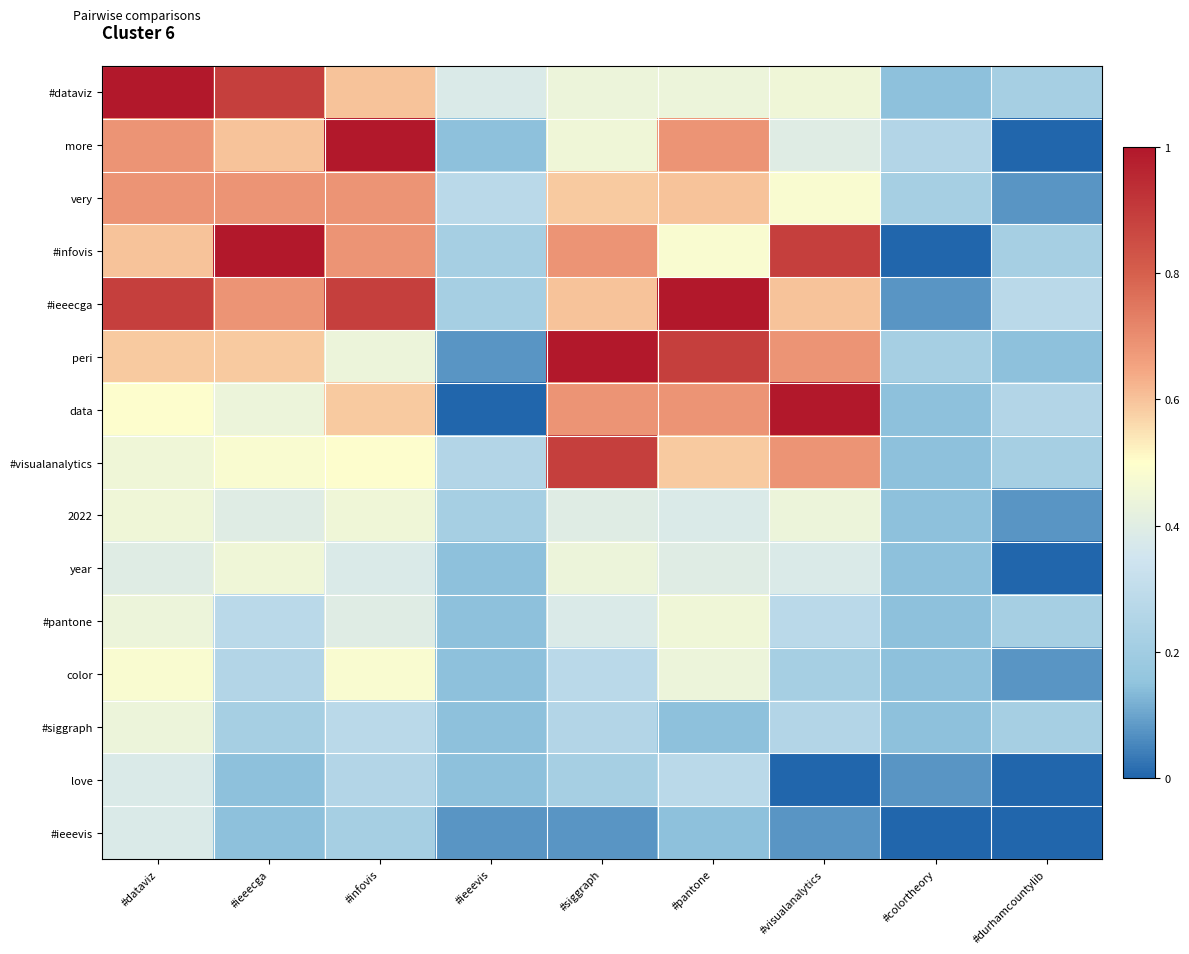

Reading left to right, extract all data points from this chart.

#dataviz: #dataviz=1.0	#ieeecga=0.9	#infovis=0.6	#ieeevis=0.4	#siggraph=0.4	#pantone=0.4	#visualanalytics=0.5	#colortheory=0.1	#durhamcountylib=0.2
more: #dataviz=0.7	#ieeecga=0.6	#infovis=1.0	#ieeevis=0.1	#siggraph=0.5	#pantone=0.7	#visualanalytics=0.4	#colortheory=0.3	#durhamcountylib=0.0
very: #dataviz=0.7	#ieeecga=0.7	#infovis=0.7	#ieeevis=0.3	#siggraph=0.6	#pantone=0.6	#visualanalytics=0.5	#colortheory=0.2	#durhamcountylib=0.1
#infovis: #dataviz=0.6	#ieeecga=1.0	#infovis=0.7	#ieeevis=0.2	#siggraph=0.7	#pantone=0.5	#visualanalytics=0.9	#colortheory=0.0	#durhamcountylib=0.2
#ieeecga: #dataviz=0.9	#ieeecga=0.7	#infovis=0.9	#ieeevis=0.2	#siggraph=0.6	#pantone=1.0	#visualanalytics=0.6	#colortheory=0.1	#durhamcountylib=0.3
peri: #dataviz=0.6	#ieeecga=0.6	#infovis=0.4	#ieeevis=0.1	#siggraph=1.0	#pantone=0.9	#visualanalytics=0.7	#colortheory=0.2	#durhamcountylib=0.1
data: #dataviz=0.5	#ieeecga=0.4	#infovis=0.6	#ieeevis=0.0	#siggraph=0.7	#pantone=0.7	#visualanalytics=1.0	#colortheory=0.1	#durhamcountylib=0.3
#visualanalytics: #dataviz=0.5	#ieeecga=0.5	#infovis=0.5	#ieeevis=0.3	#siggraph=0.9	#pantone=0.6	#visualanalytics=0.7	#colortheory=0.1	#durhamcountylib=0.2
2022: #dataviz=0.5	#ieeecga=0.4	#infovis=0.5	#ieeevis=0.2	#siggraph=0.4	#pantone=0.4	#visualanalytics=0.4	#colortheory=0.1	#durhamcountylib=0.1
year: #dataviz=0.4	#ieeecga=0.5	#infovis=0.4	#ieeevis=0.1	#siggraph=0.4	#pantone=0.4	#visualanalytics=0.4	#colortheory=0.1	#durhamcountylib=0.0
#pantone: #dataviz=0.4	#ieeecga=0.3	#infovis=0.4	#ieeevis=0.1	#siggraph=0.4	#pantone=0.5	#visualanalytics=0.3	#colortheory=0.1	#durhamcountylib=0.2
color: #dataviz=0.5	#ieeecga=0.3	#infovis=0.5	#ieeevis=0.1	#siggraph=0.3	#pantone=0.4	#visualanalytics=0.2	#colortheory=0.1	#durhamcountylib=0.1
#siggraph: #dataviz=0.4	#ieeecga=0.2	#infovis=0.3	#ieeevis=0.1	#siggraph=0.3	#pantone=0.1	#visualanalytics=0.3	#colortheory=0.1	#durhamcountylib=0.2
love: #dataviz=0.4	#ieeecga=0.1	#infovis=0.3	#ieeevis=0.1	#siggraph=0.2	#pantone=0.3	#visualanalytics=0.0	#colortheory=0.1	#durhamcountylib=0.0
#ieeevis: #dataviz=0.4	#ieeecga=0.1	#infovis=0.2	#ieeevis=0.1	#siggraph=0.1	#pantone=0.1	#visualanalytics=0.1	#colortheory=0.0	#durhamcountylib=0.0